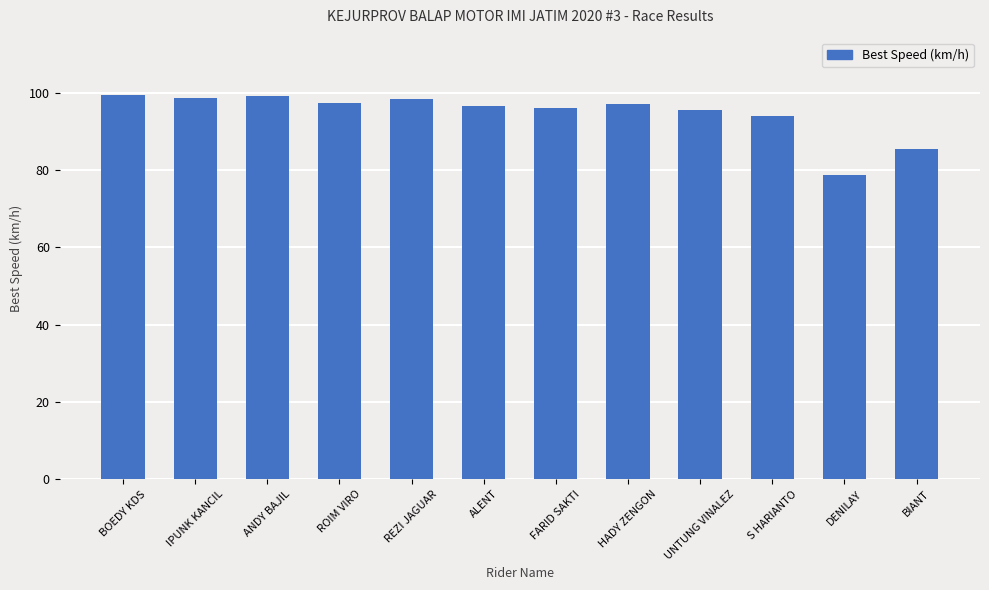

What is the difference between the values at S HARIANTO and ALENT?

2.6